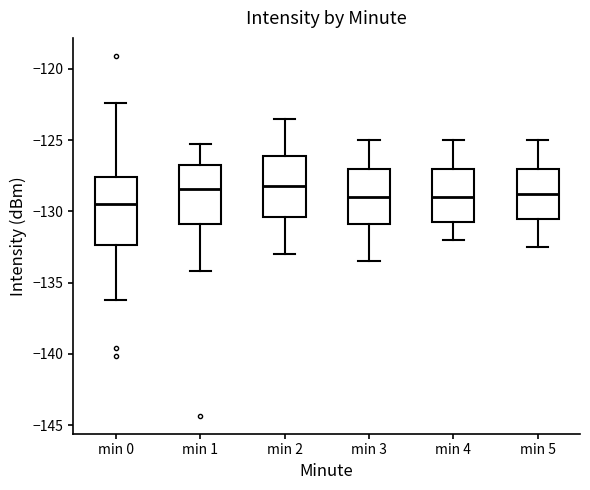

Comparing the boxes themselves (not the whiskers), which one is the tallest?

min 0